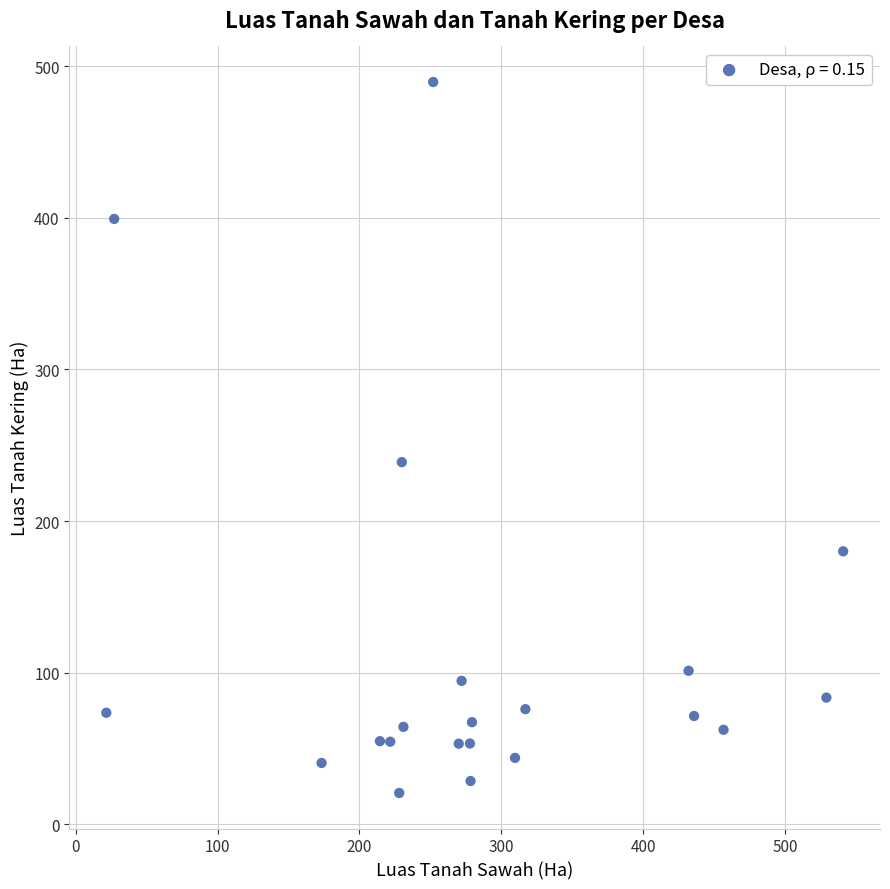

What is the range of Y values (max minus min)?

468.7